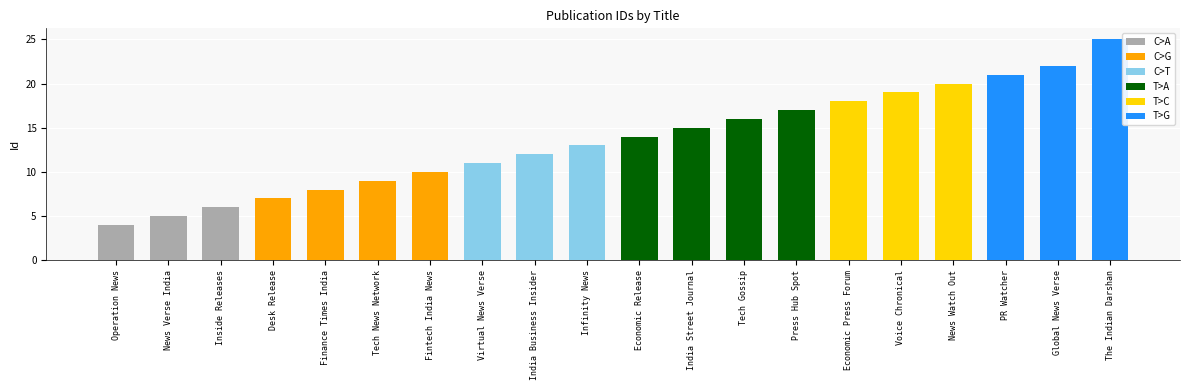

Rank the categories by value from lowest to highest.

Operation News, News Verse India, Inside Releases, Desk Release, Finance Times India, Tech News Network, Fintech India News, Virtual News Verse, India Business Insider, Infinity News, Economic Release, India Street Journal, Tech Gossip, Press Hub Spot, Economic Press Forum, Voice Chronical, News Watch Out, PR Watcher, Global News Verse, The Indian Darshan